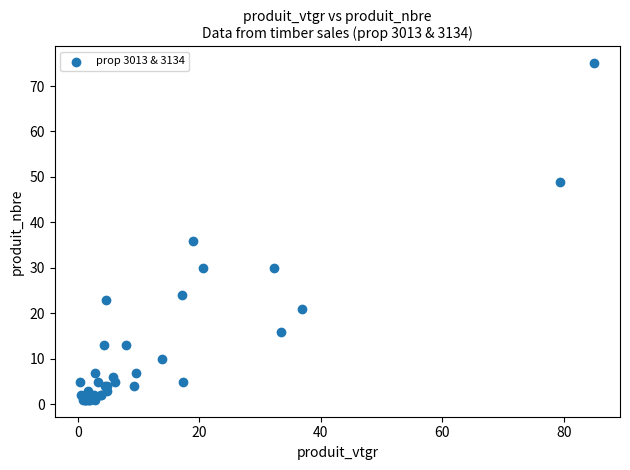

What Y value in the scatter plot is closest to 38?

36